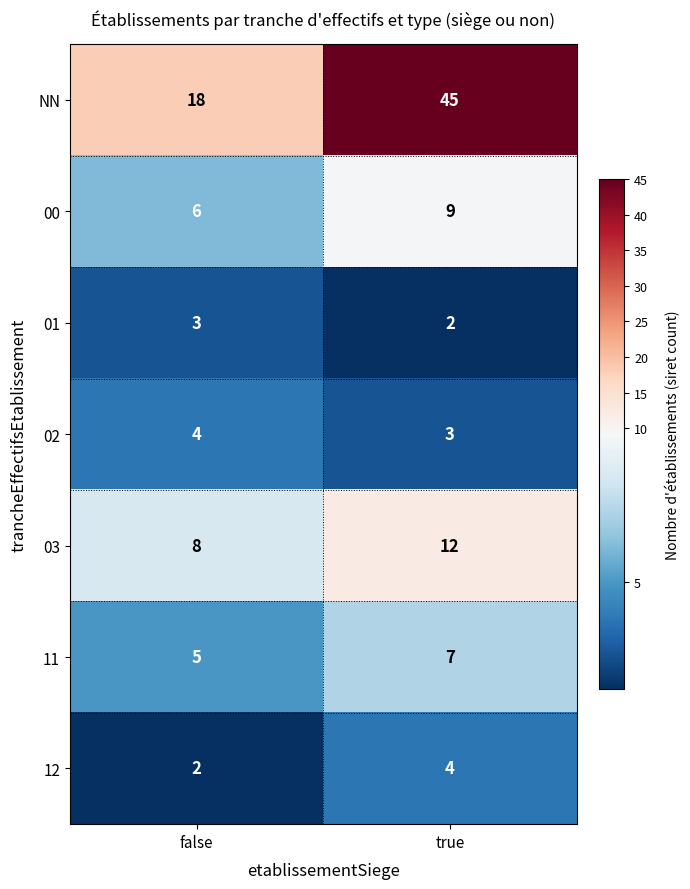

At which category does the chart reach its peak across all series?

true